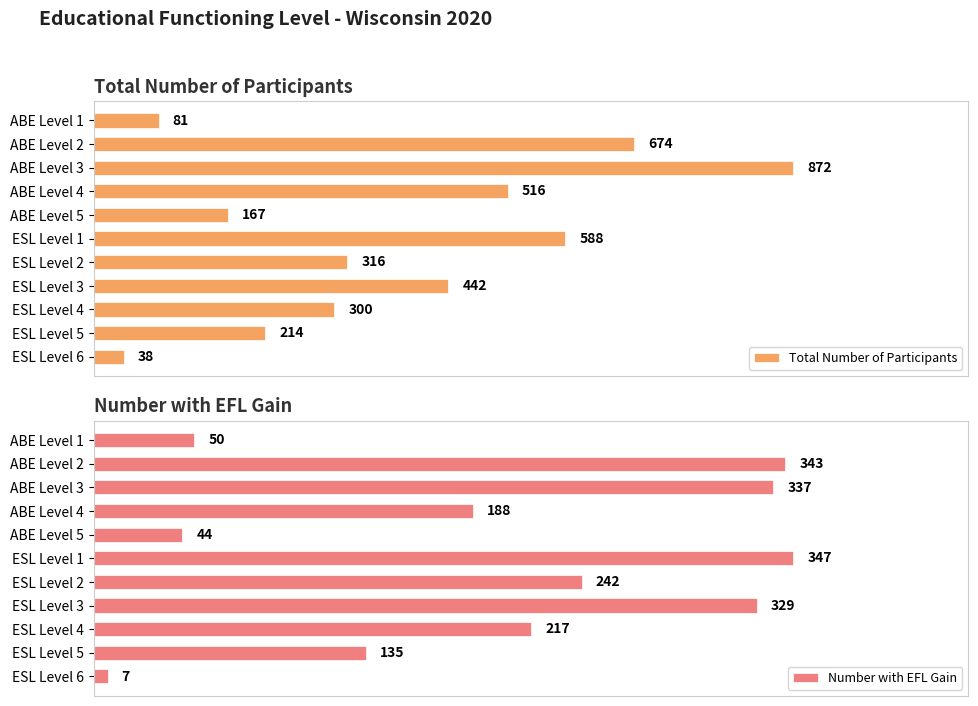

At which label is Total Number of Participants closest to 455?

ESL Level 3